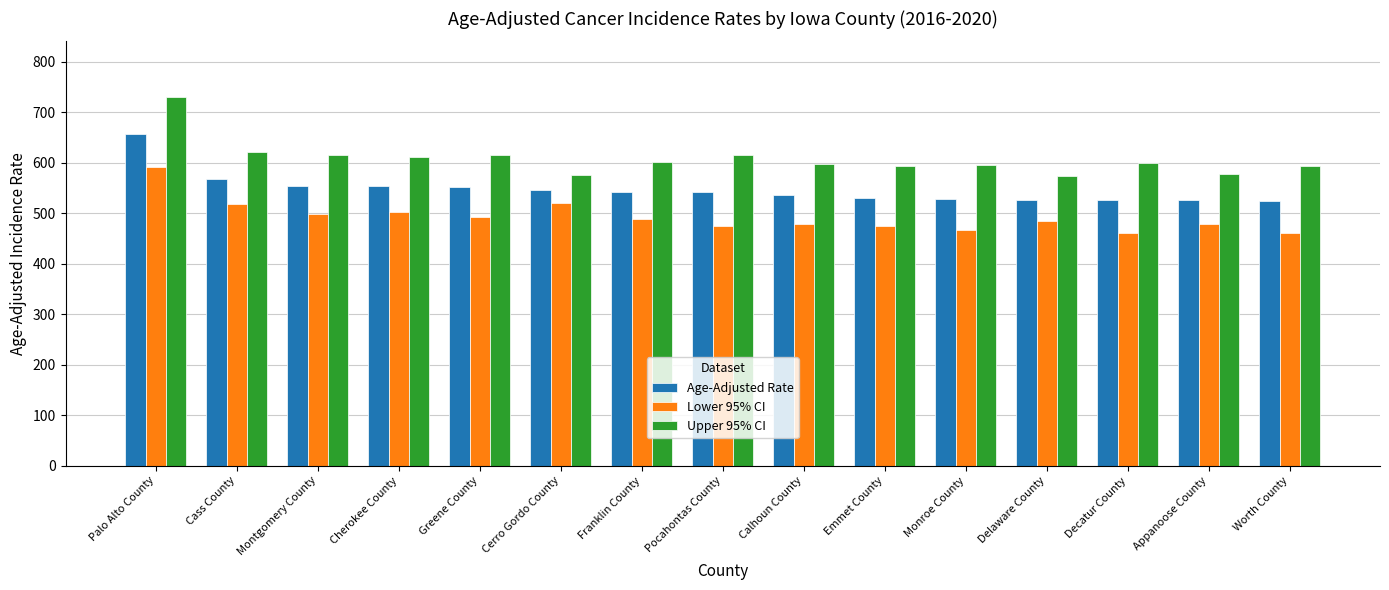

The value of Upper 95% CI at Franklin County is 880.8. True or false?

False